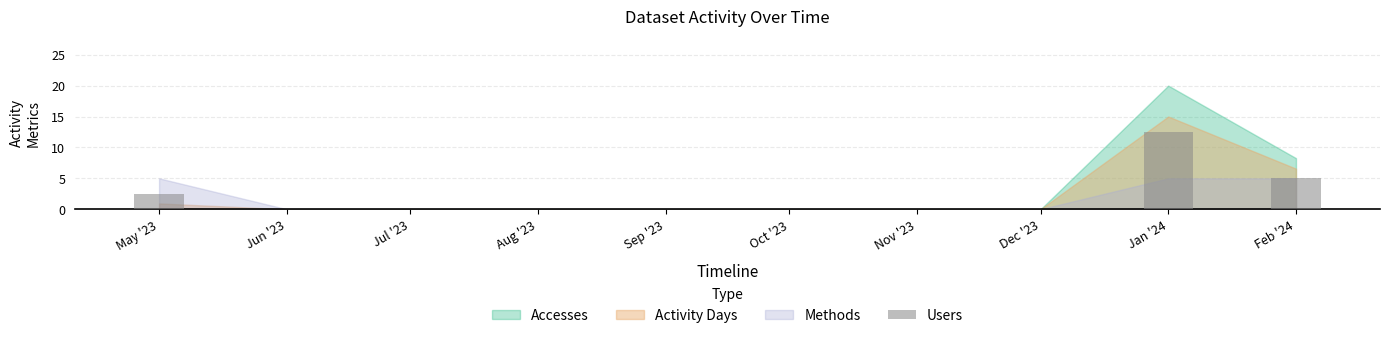

Reading right to left, list all the values displayed in this chart.

Feb '24=5.0	Jan '24=12.5	Dec '23=0.0	Nov '23=0.0	Oct '23=0.0	Sep '23=0.0	Aug '23=0.0	Jul '23=0.0	Jun '23=0.0	May '23=2.5